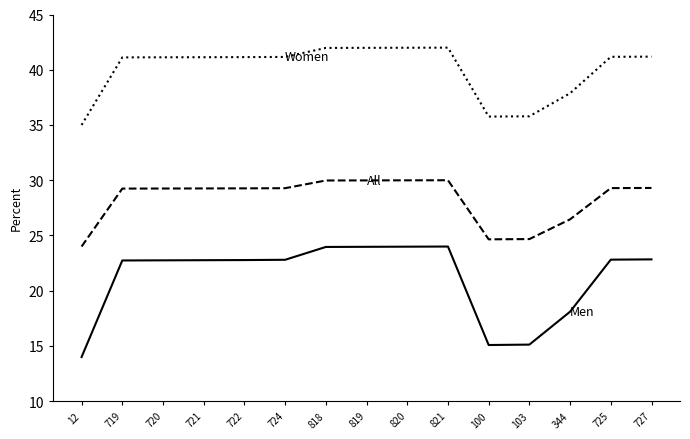

What is the difference between the highest and lowest values at 819?

18.0